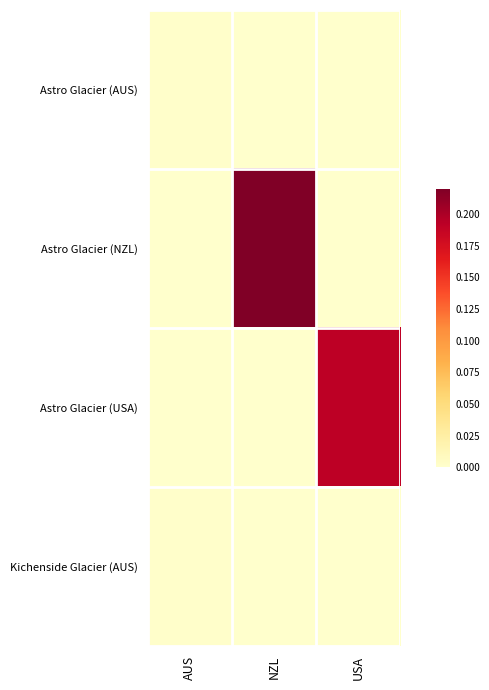

At which category does the chart reach its minimum across all series?

NZL